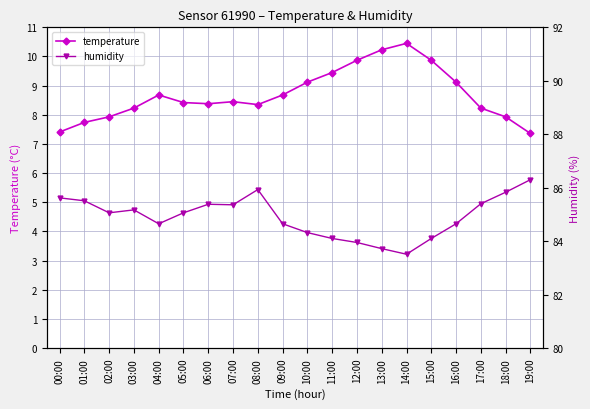

What is the maximum value shown in the chart?

86.3